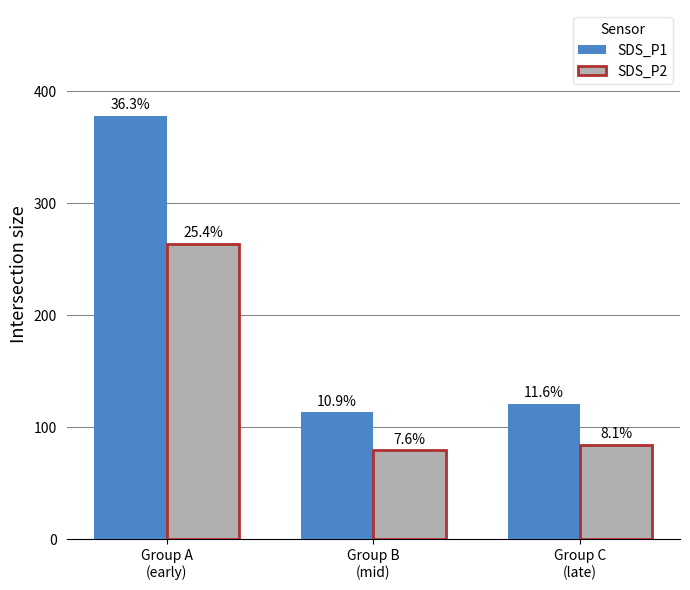

Reading left to right, what are all the values shown in this chart?

SDS_P1: 378.0	113.4	121.0
SDS_P2: 264.0	79.2	84.5